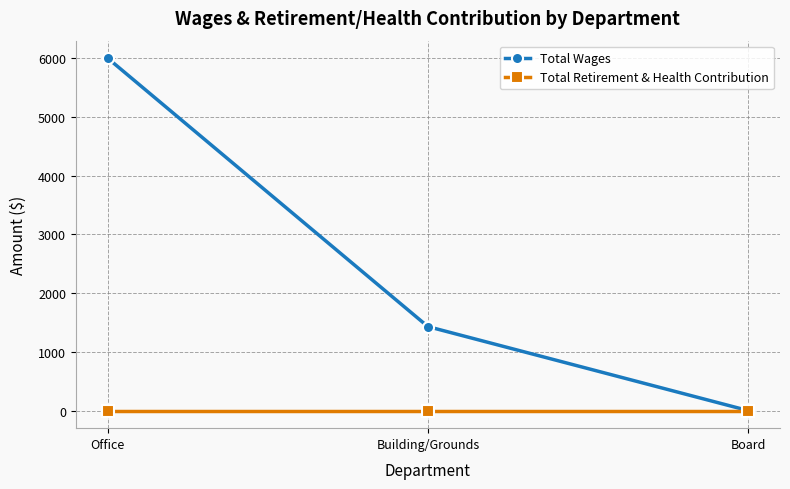

What is the total value across all series at Office?

6000